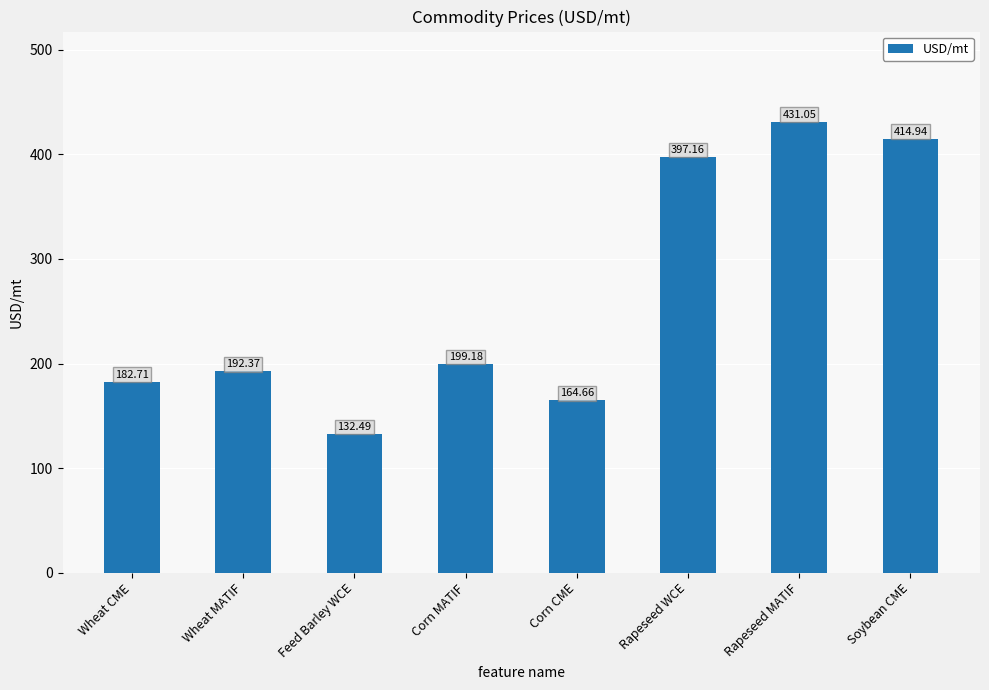

What is the label of the 7th bar from the right?

Wheat MATIF